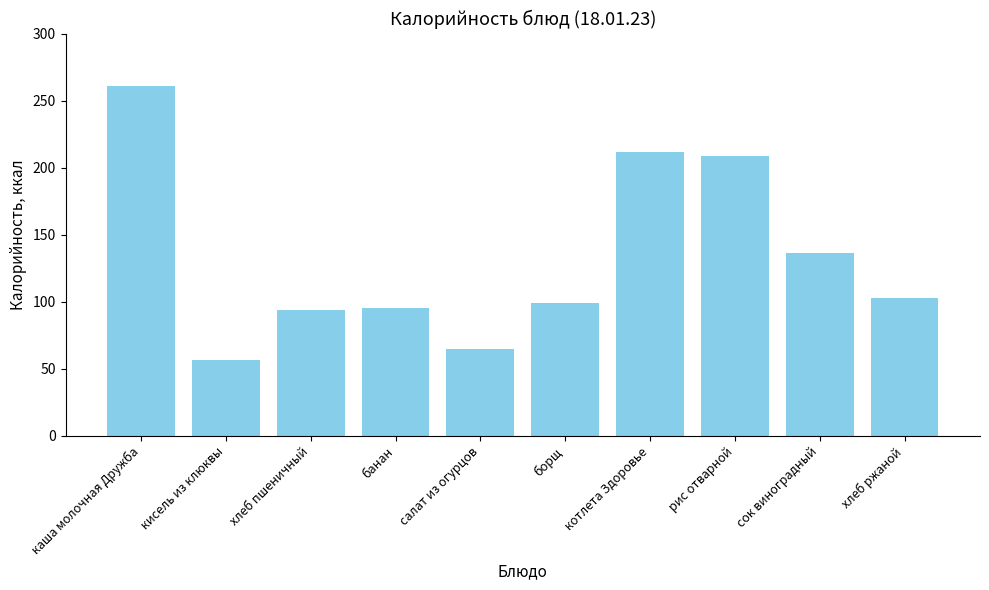

At which label is the value closest to 158?

сок виноградный